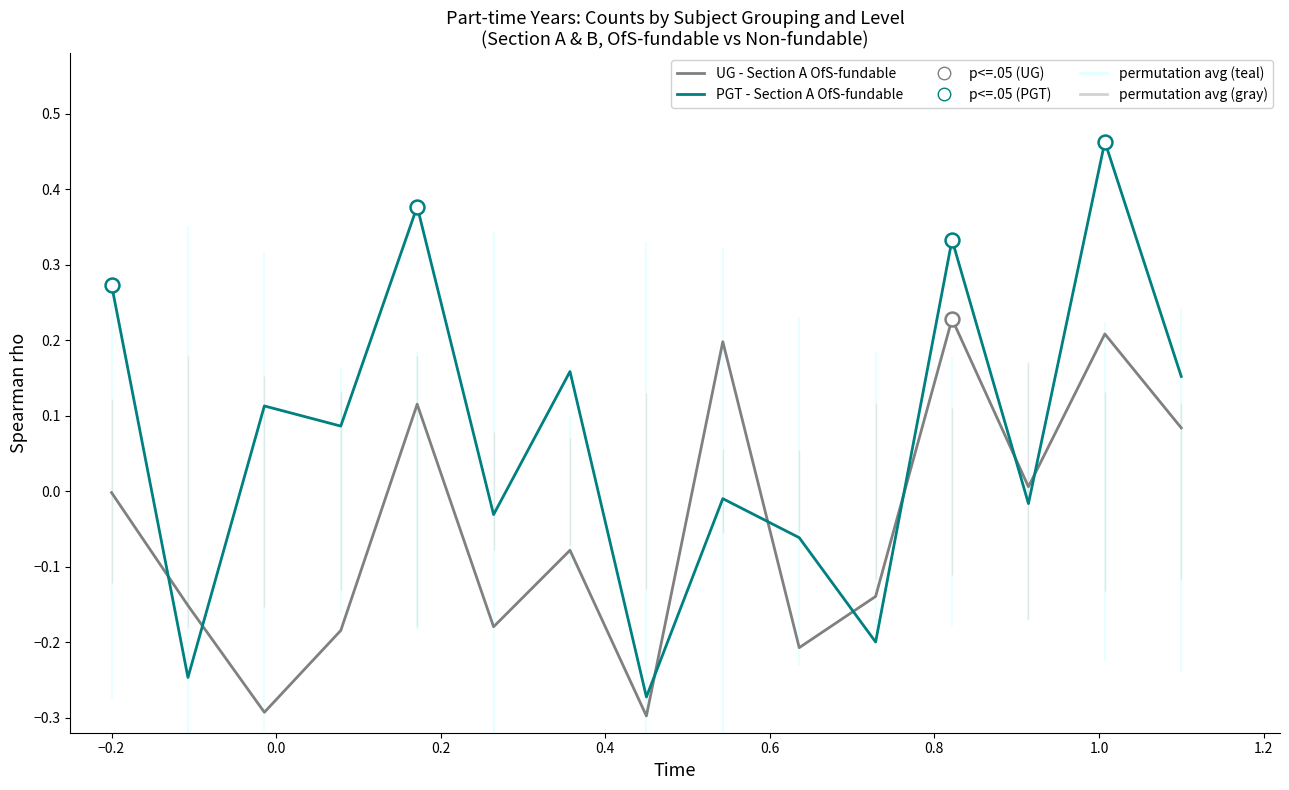

How many lines are shown in the chart?

2